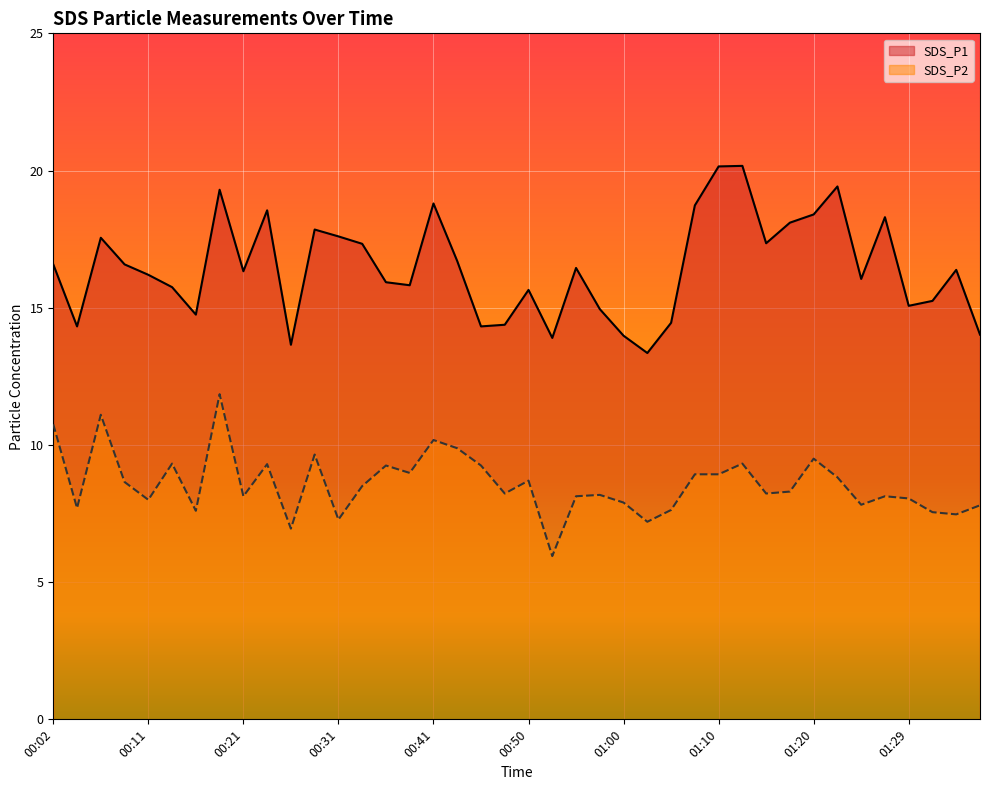

What is the minimum value for SDS_P2?

6.0